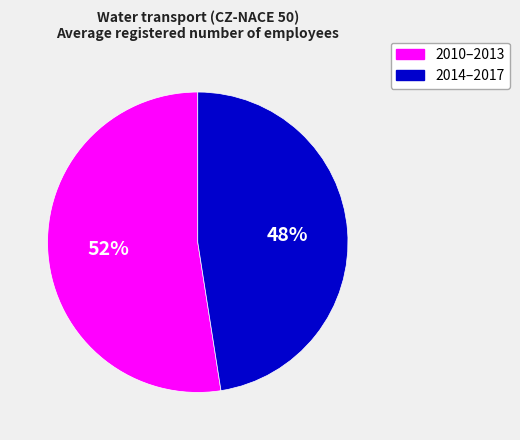

Is there any slice that represents more than half of the pie?

Yes